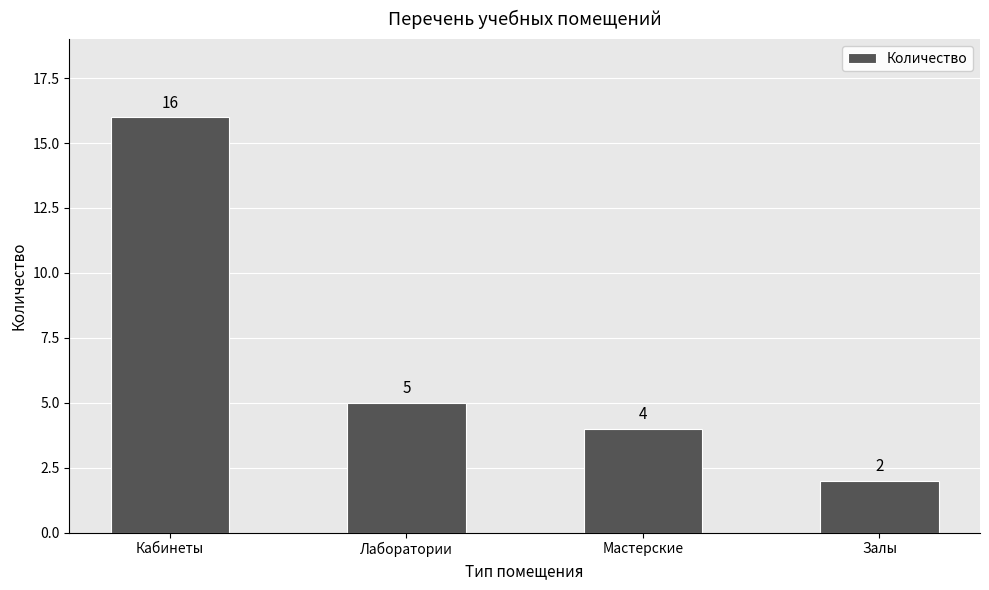

What is the label of the 4th bar from the right?

Кабинеты